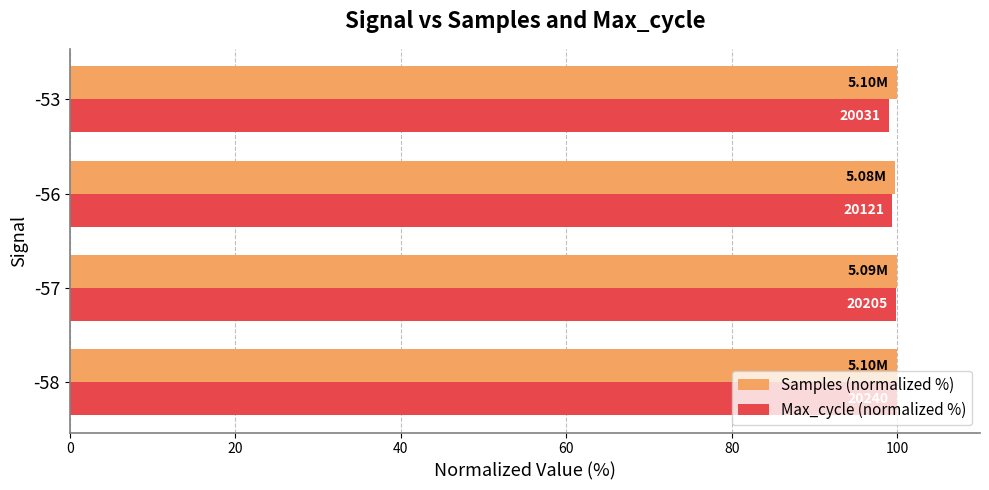

What are all the series names shown in the legend?

Samples (normalized %), Max_cycle (normalized %)